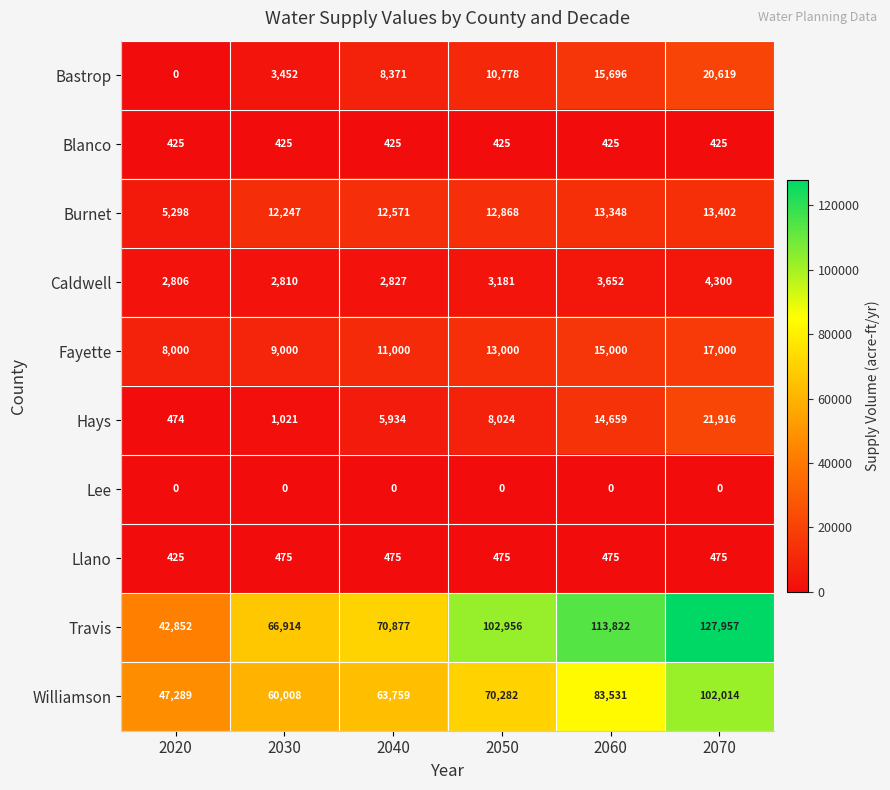

What is the total value across all series at 2040?

176239